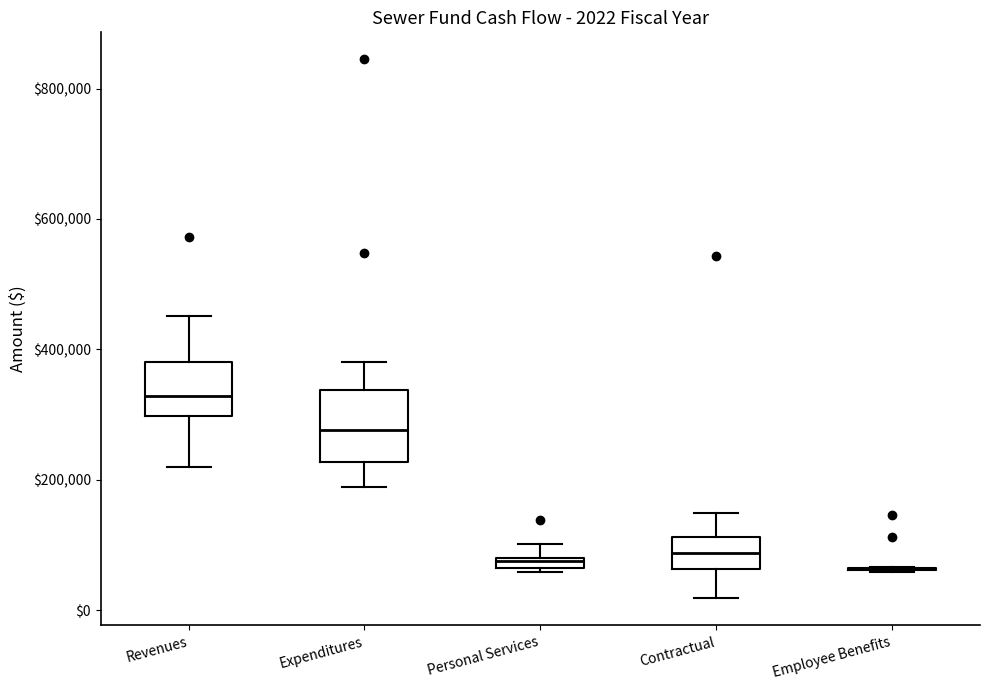

Which box is the tallest, from its lower edge to its upper edge?

Expenditures